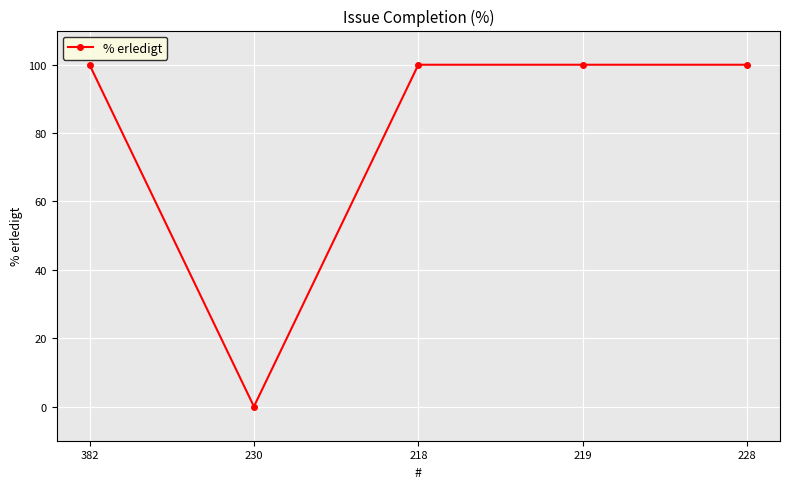

True or false: there are more than 1 points higher than both neighbors.

False